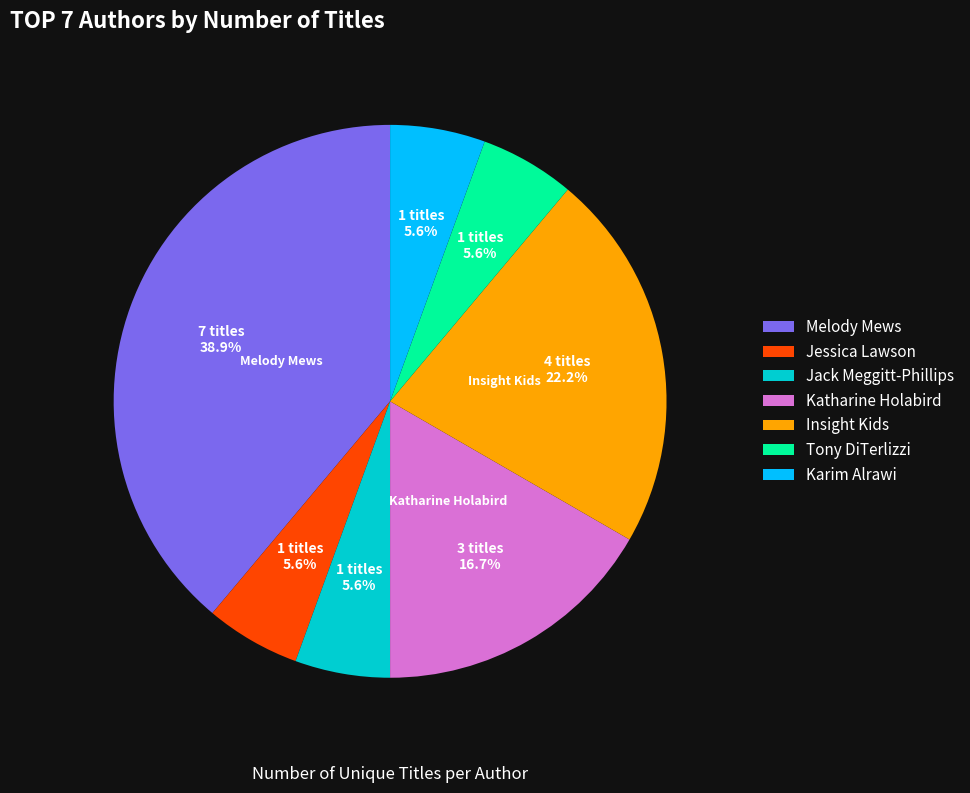

What percentage is the Tony DiTerlizzi slice, to the nearest percent?

6%